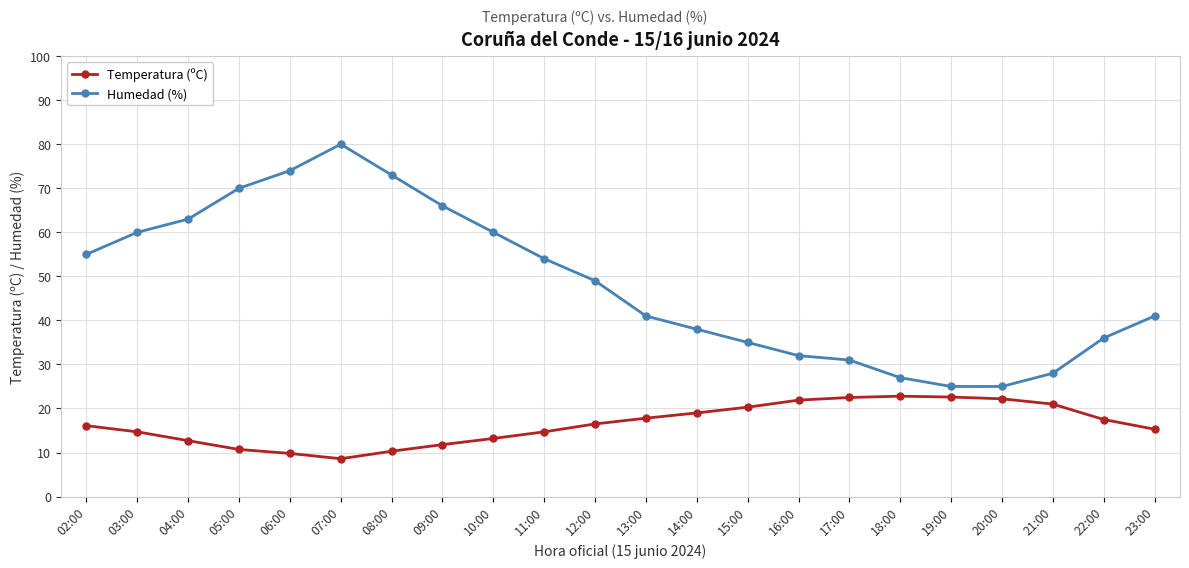

True or false: Humedad (%) has a value of 28.8 at 12:00.

False